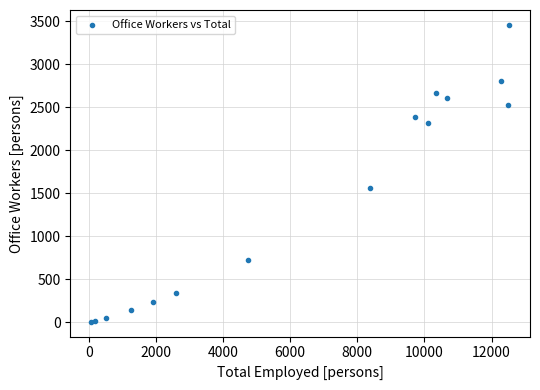

What Y value in the scatter plot is closest to 1731?

1564